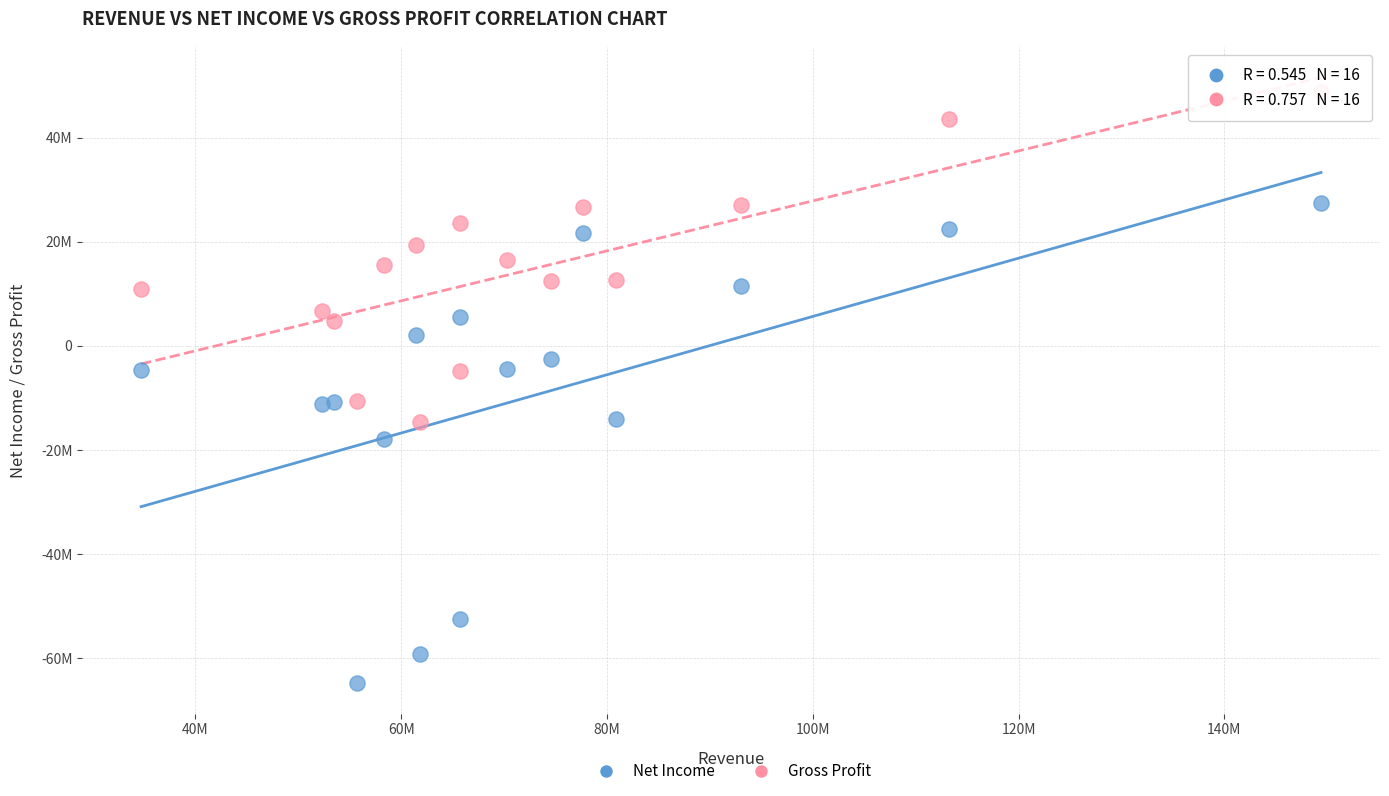

What are all the series names shown in the legend?

Net Income, Gross Profit